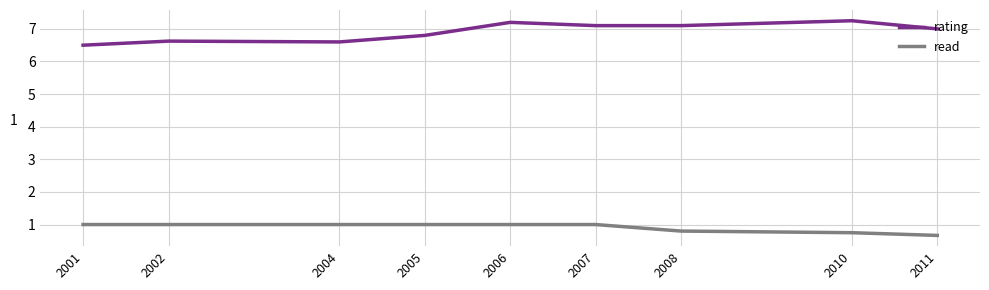

What is the highest value of the read series?

1.0